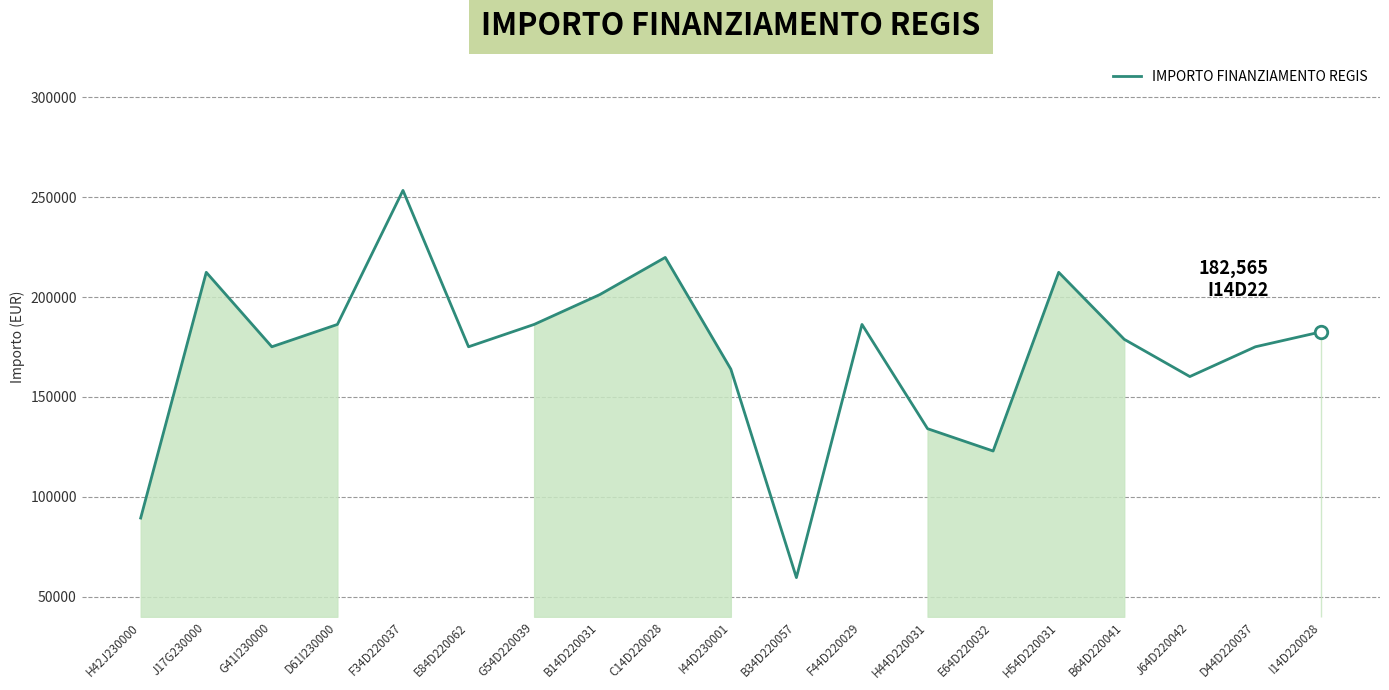

Read the value at G41I230000.

175113.3